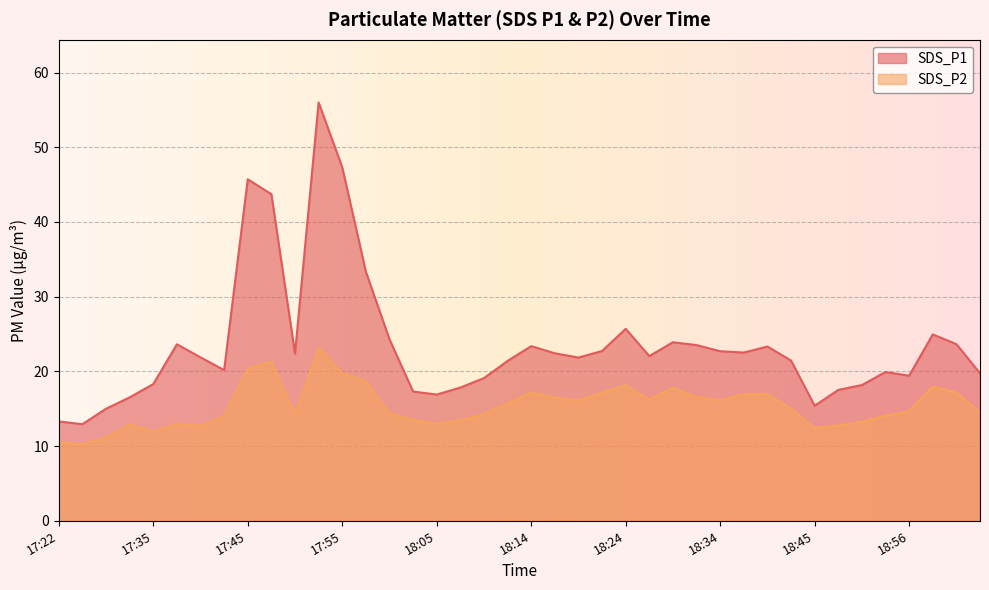

What is the total value across all series at 17:55?

67.1